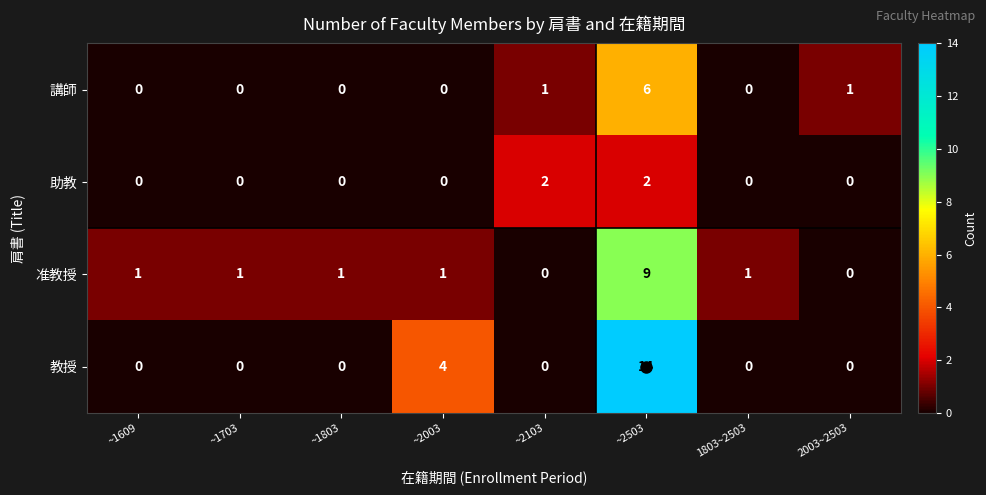

What is the greatest value displayed?

14